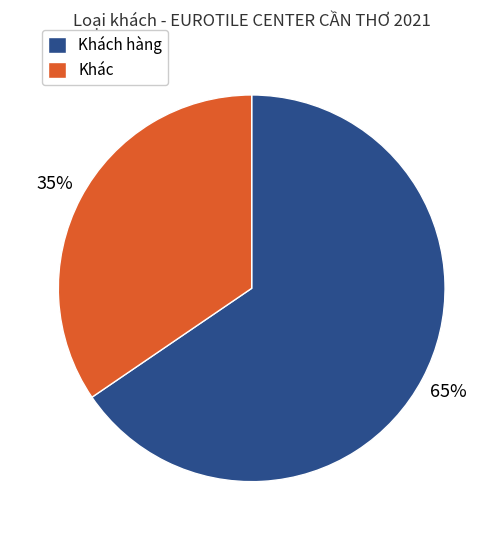

To the nearest percent, what is the average slice percentage?

50%